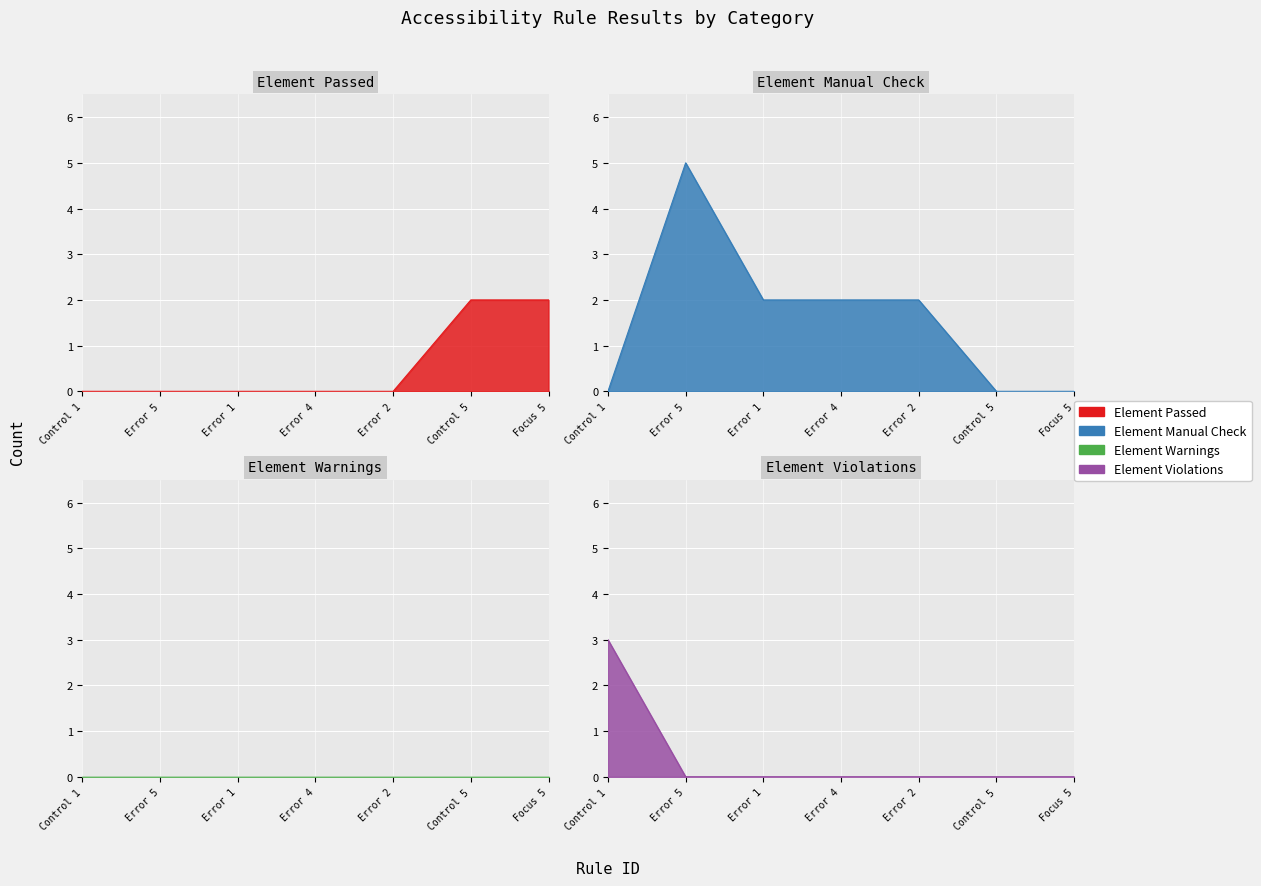

What is the maximum value shown in the chart?

5